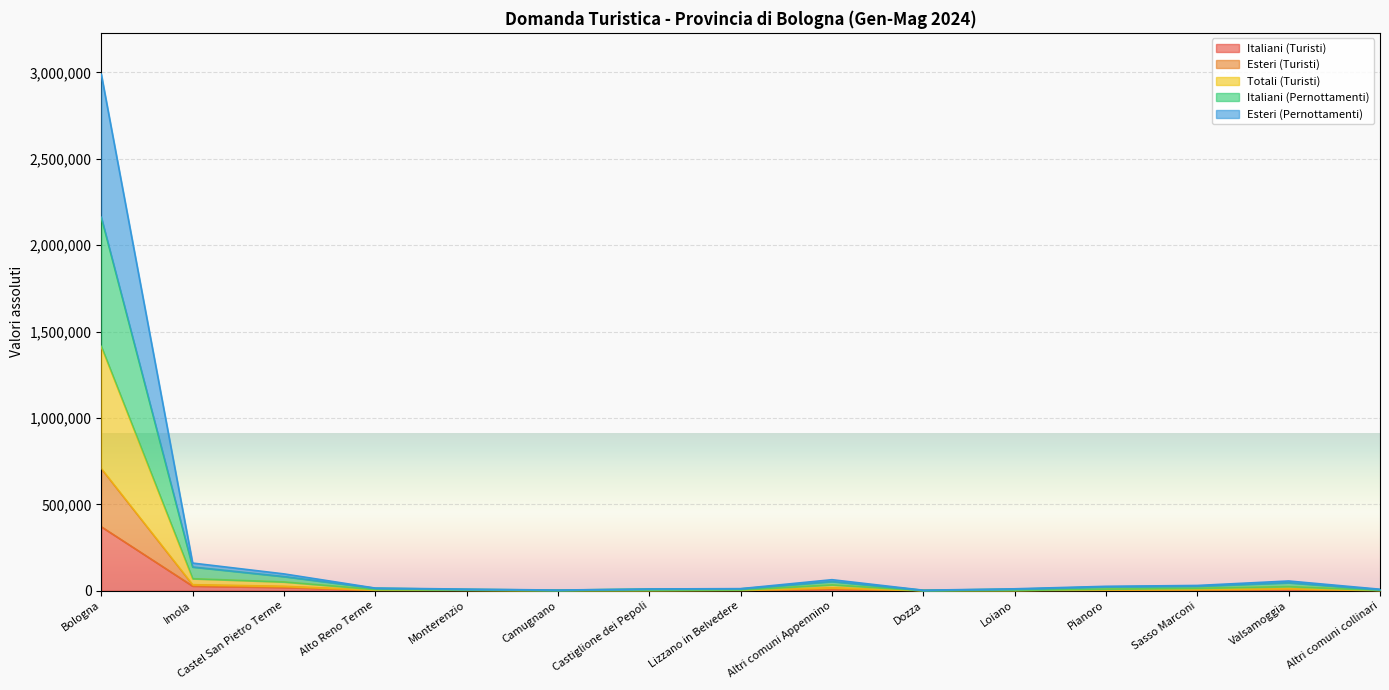

What position from the right is Camugnano?

10